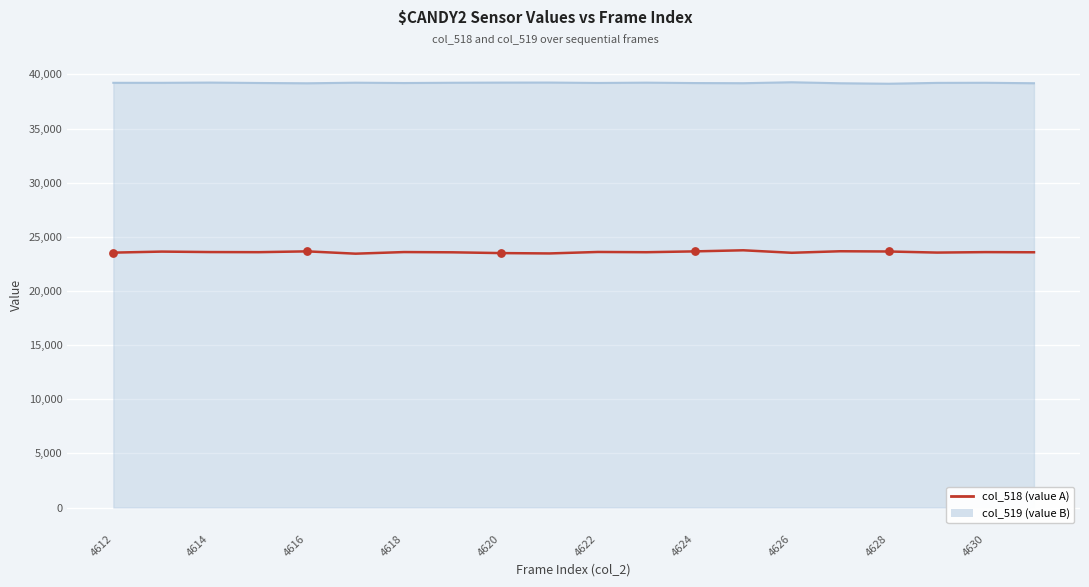

Which series has the largest range (max minus min)?

col_518 (value A)